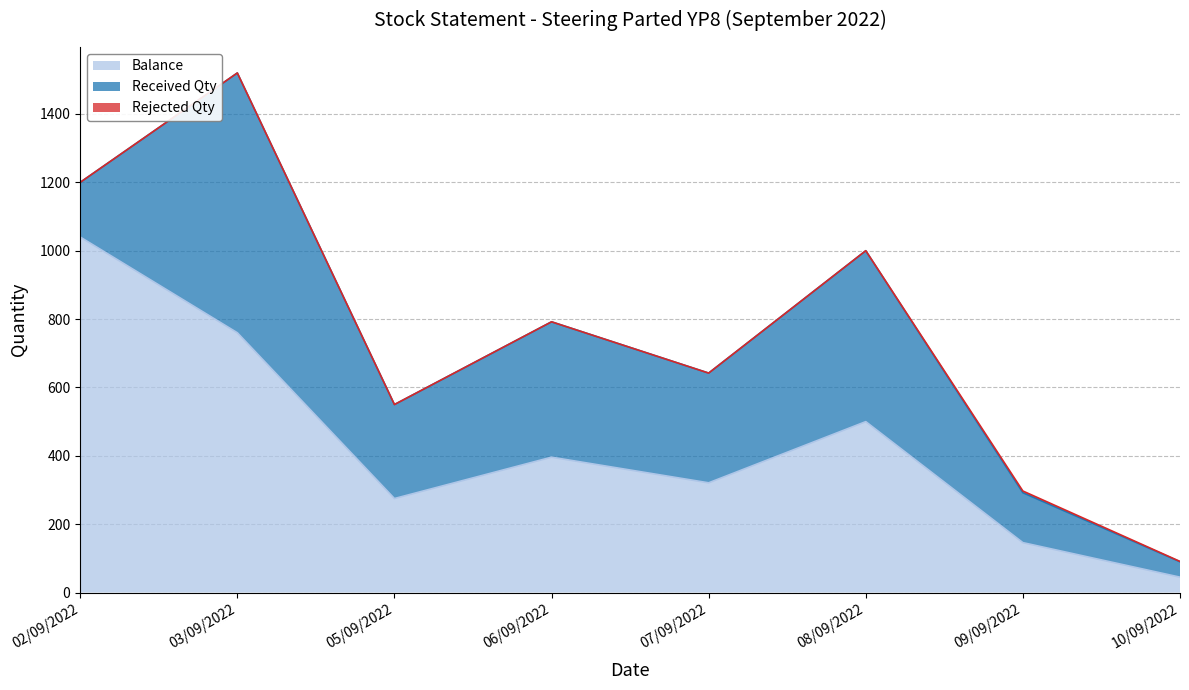

True or false: Rejected Qty has more than 2 points higher than both neighbors.

False